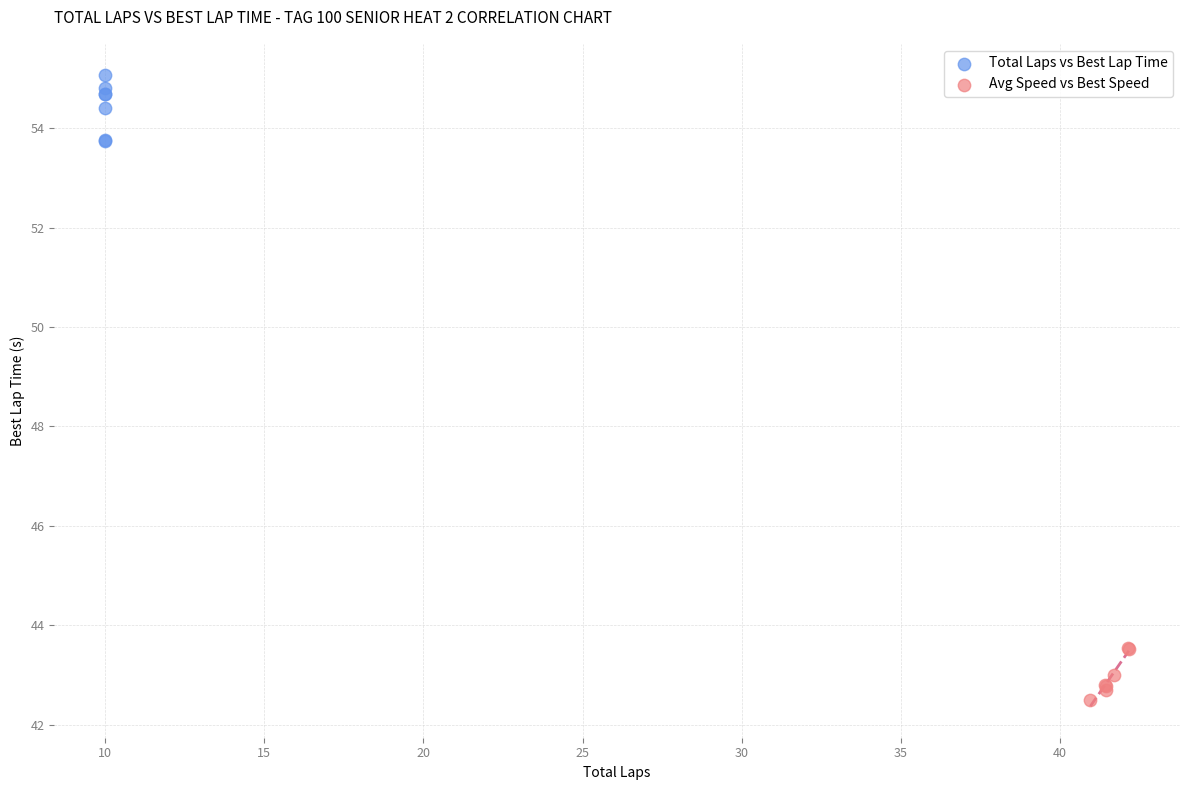

Which series contains the lowest Y value?

Avg Speed vs Best Speed